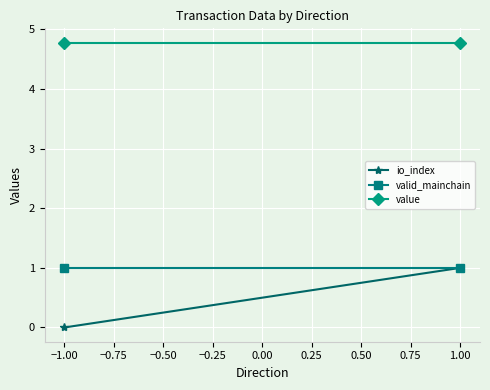

What is the value of the value point at the 2nd from the left?

4.8